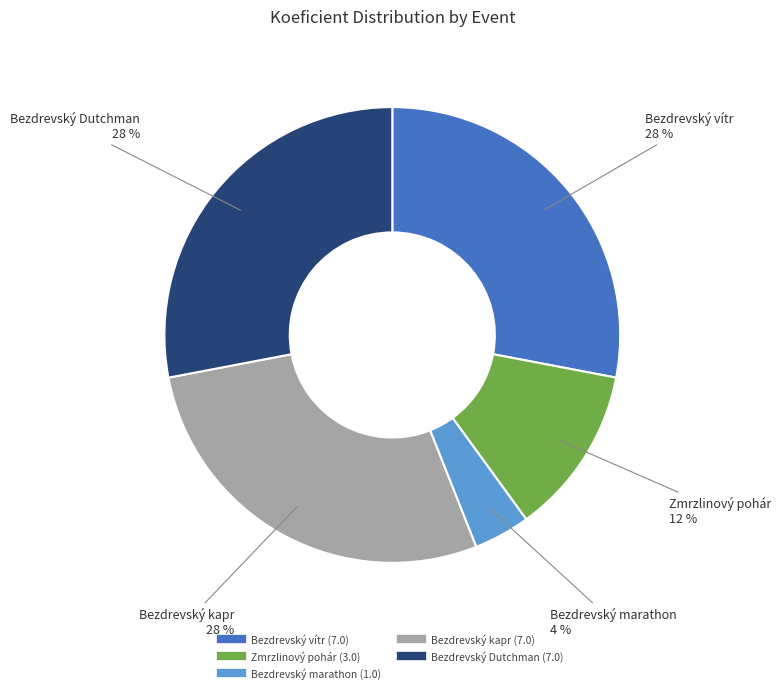

Is there any slice that represents more than half of the pie?

No